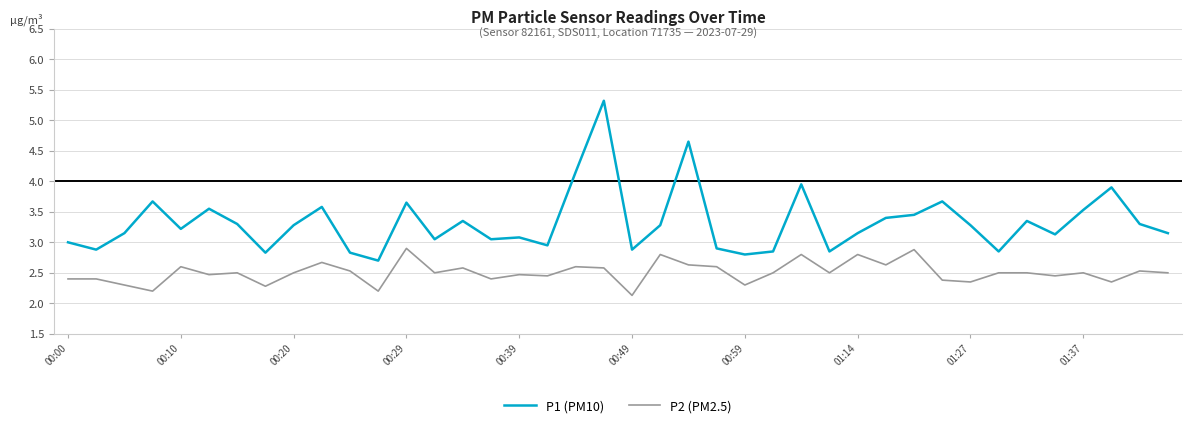

Which series has the largest range (max minus min)?

P1 (PM10)